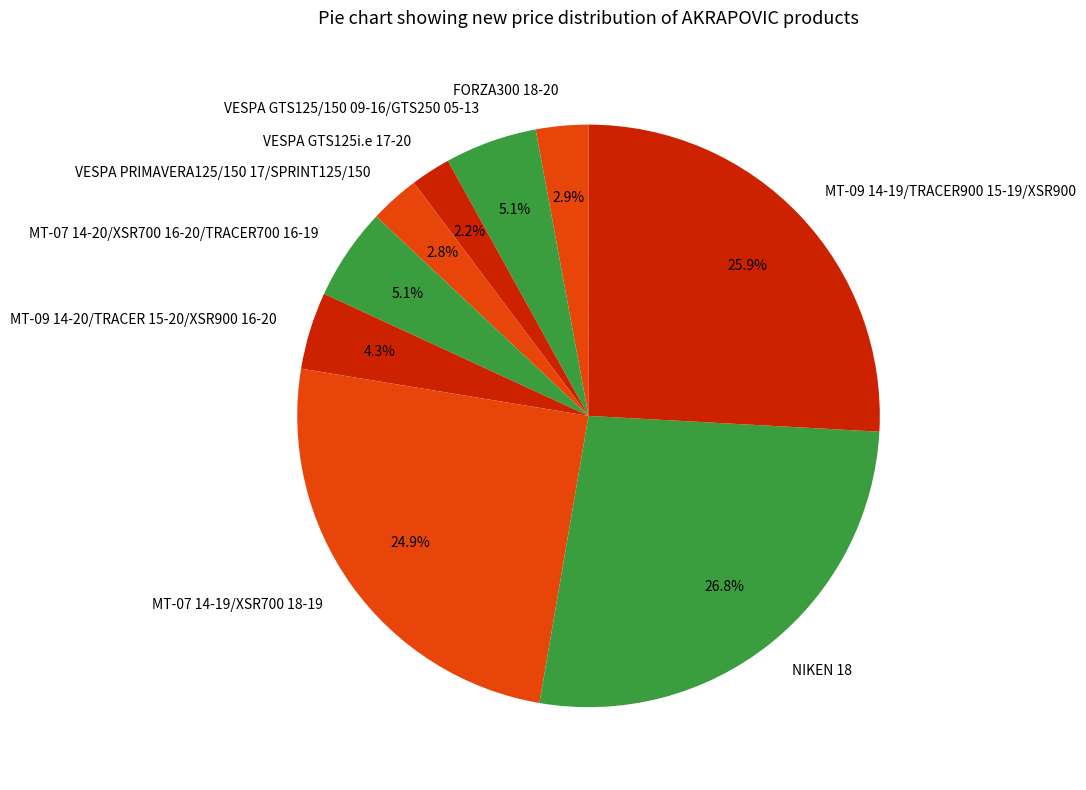

To the nearest percent, what percentage of the pie is MT-09 14-20/TRACER 15-20/XSR900 16-20?

4%